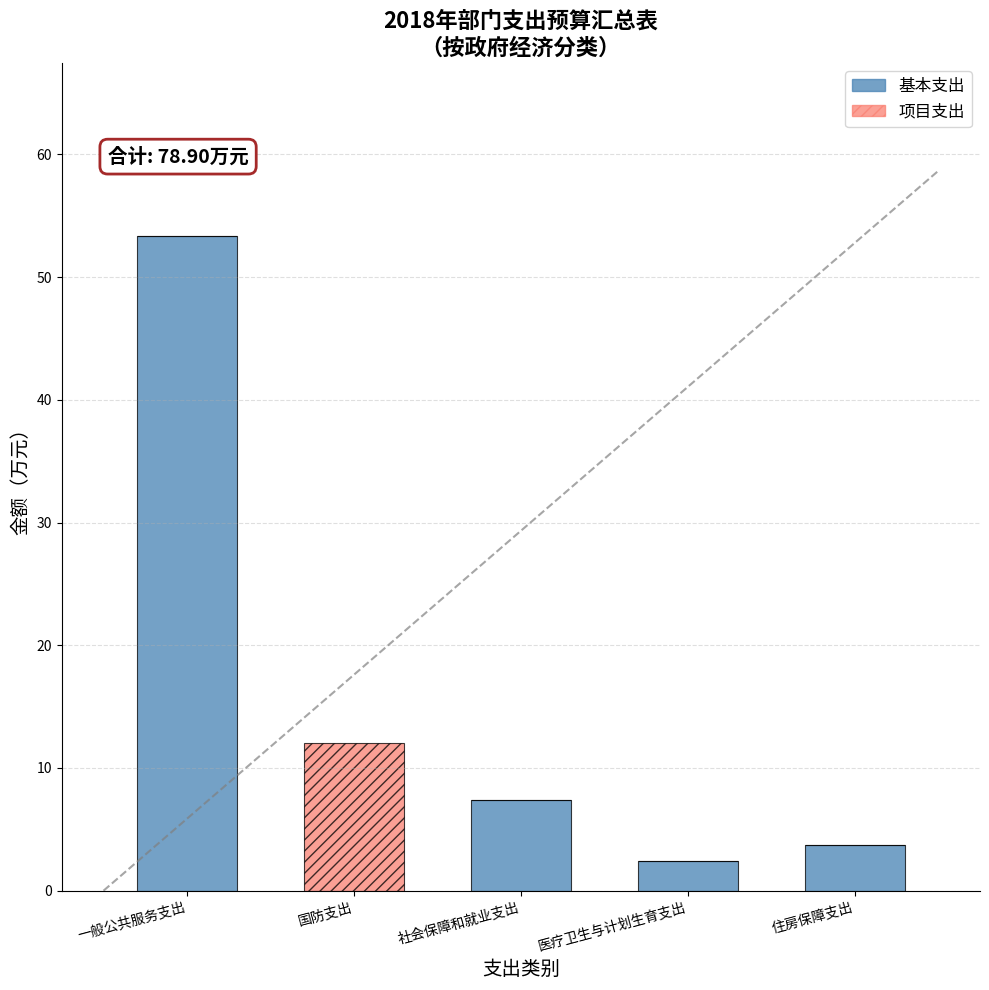

The value of 基本支出 at 国防支出 is 0.0. True or false?

True